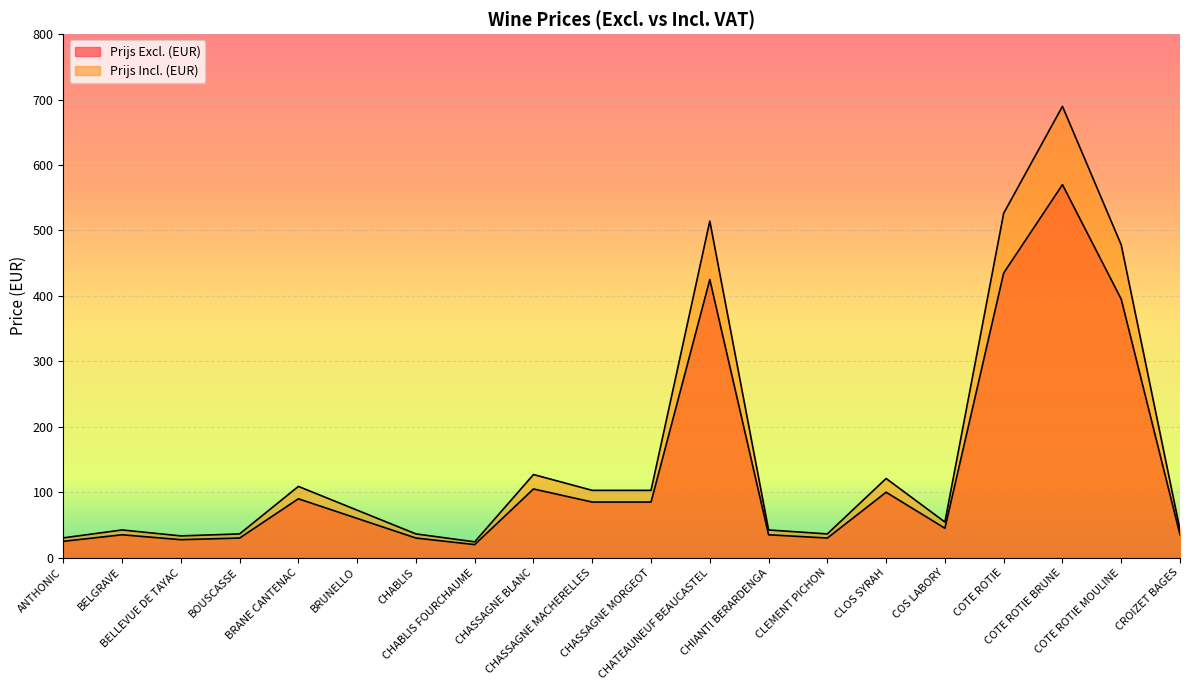

True or false: Prijs Excl. (EUR) has more than 0 points higher than both neighbors.

True